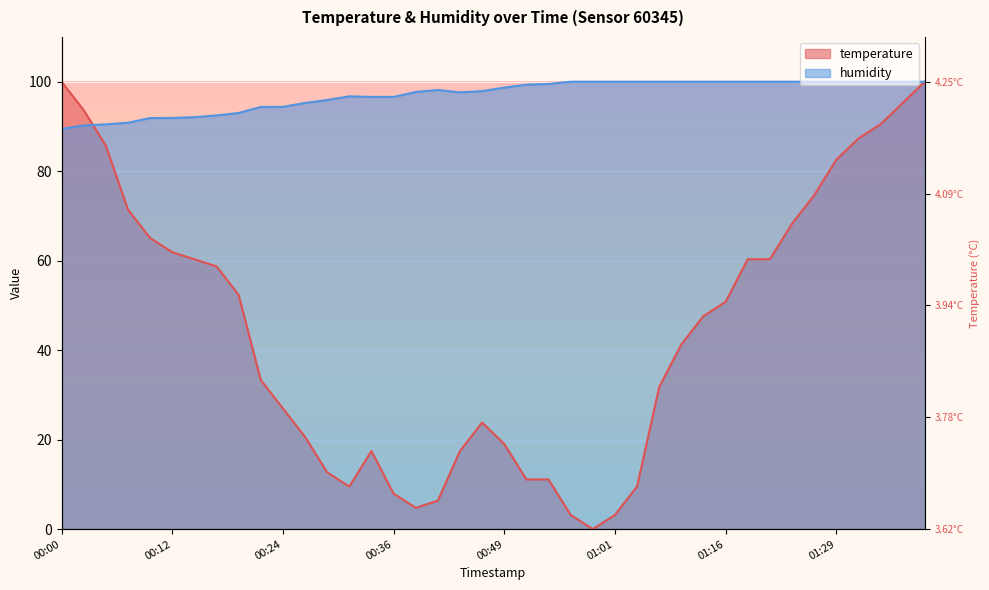

What are all the series names shown in the legend?

temperature, humidity